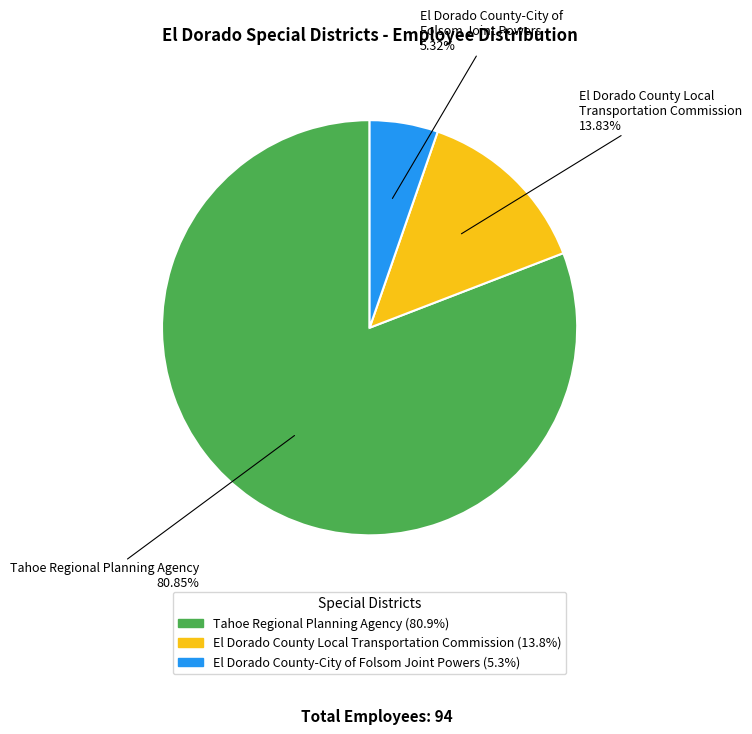

Count the number of slices in the pie.

3